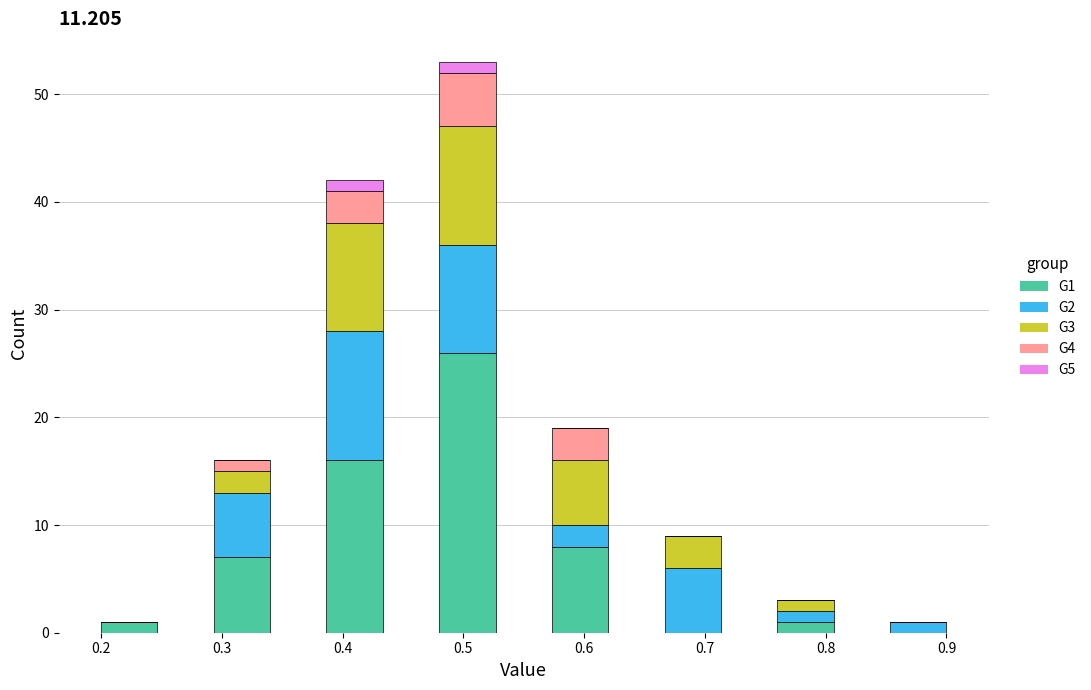

Reading left to right, transcribe this chart: for each stacked bar, give the range it covers on the x-axis and its total height. Neither the bar edges nor the heights are printed on the chart, so give them approximately, as read against the axes.

0.20 to 0.25: 1
0.25 to 0.29: 0
0.29 to 0.34: 16
0.34 to 0.39: 0
0.39 to 0.43: 42
0.43 to 0.48: 0
0.48 to 0.53: 53
0.53 to 0.57: 0
0.57 to 0.62: 19
0.62 to 0.67: 0
0.67 to 0.71: 9
0.71 to 0.76: 0
0.76 to 0.81: 3
0.81 to 0.85: 0
0.85 to 0.90: 1